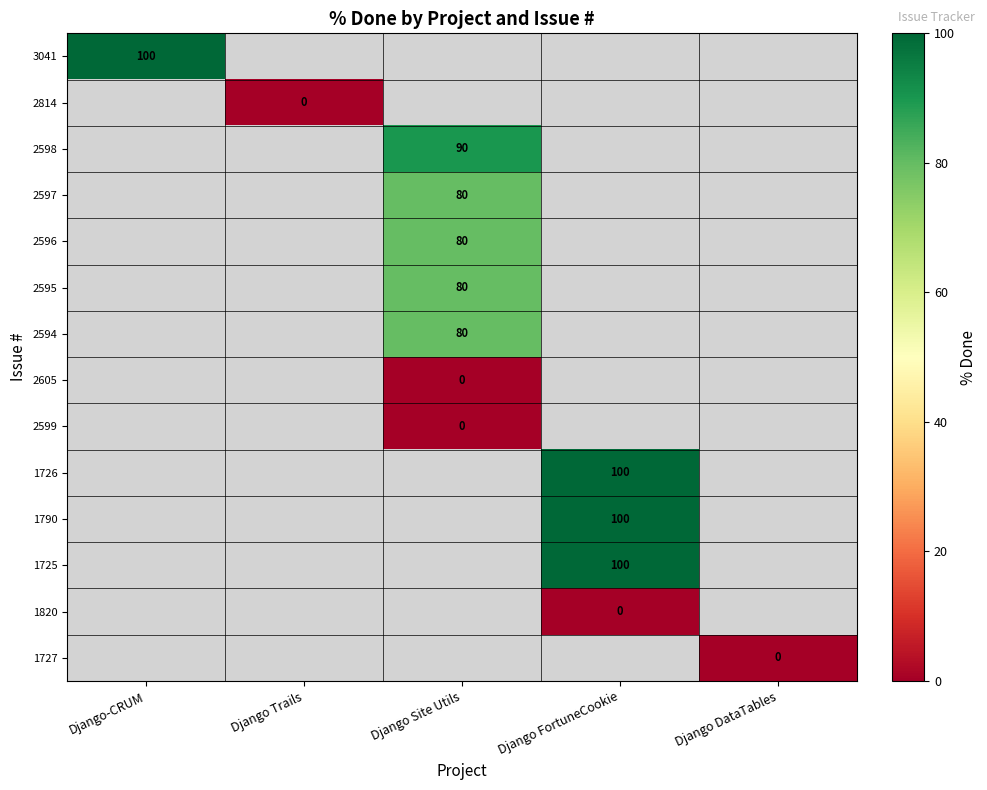

Is it true that 2598 equals 90 at Django Site Utils?

True